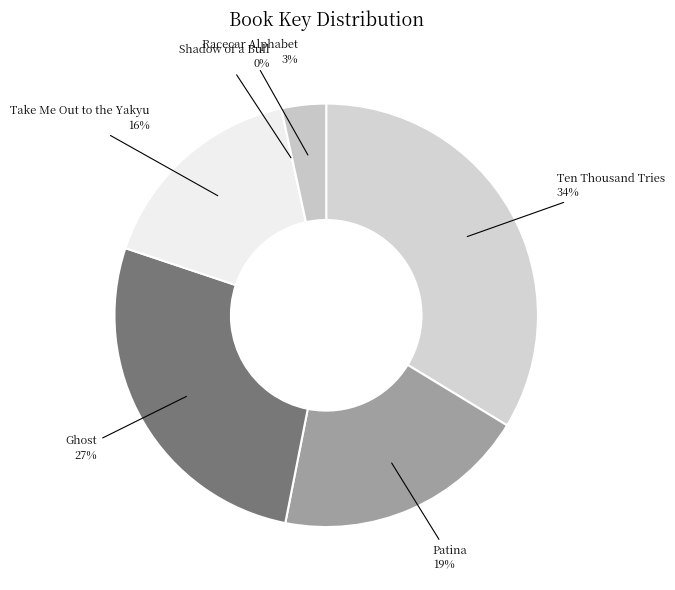

Which slice is the largest?

Ten Thousand Tries